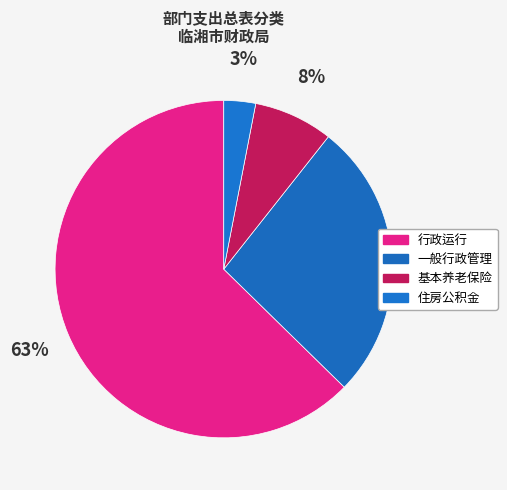

Does any single category account for the majority?

Yes